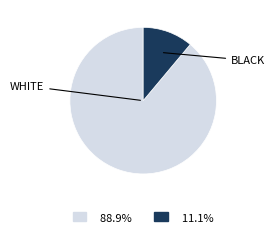

Is there any slice that represents more than half of the pie?

Yes